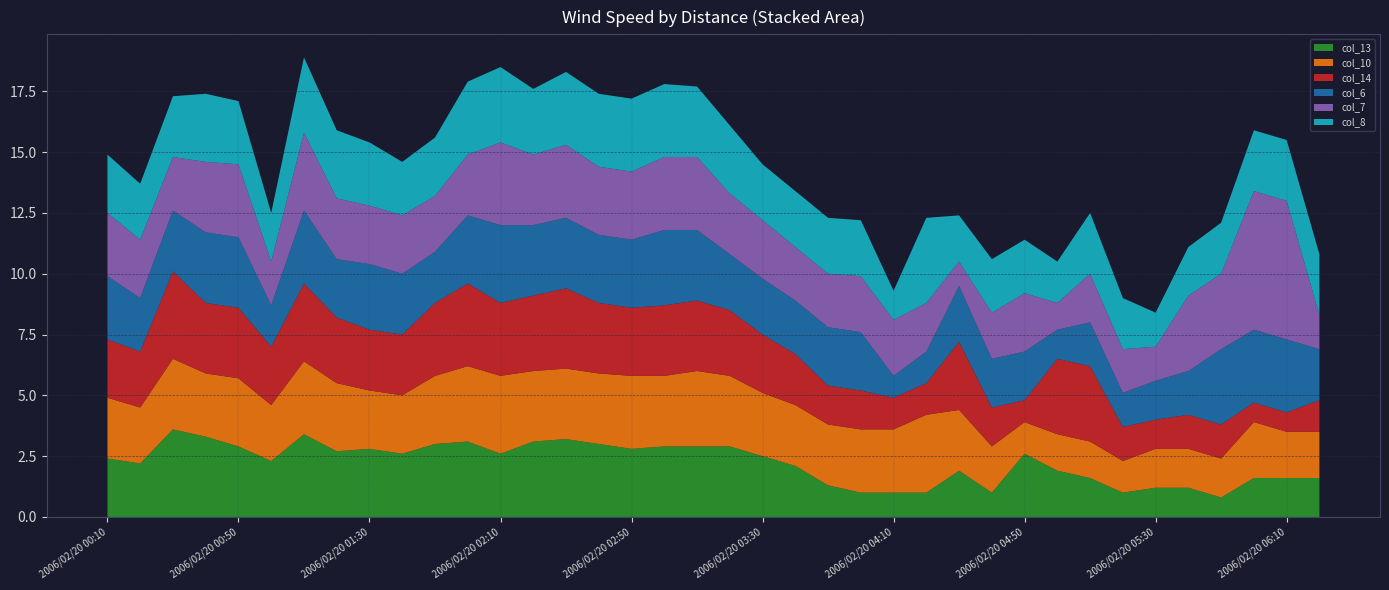

What is the minimum value for col_13?

0.8